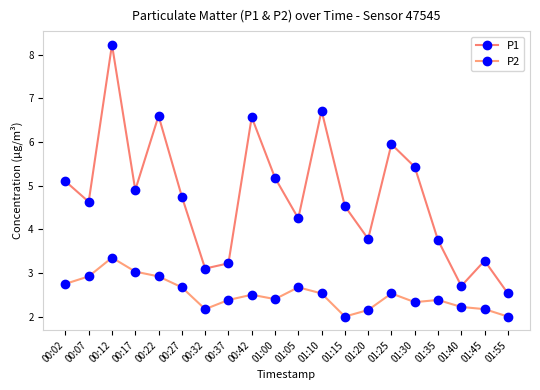

At which category does P1 reach its first local peak?

00:12